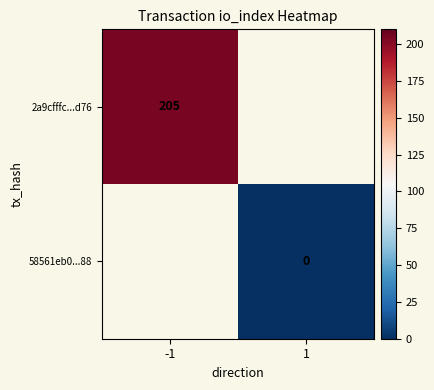

How many data points does each series have?

2